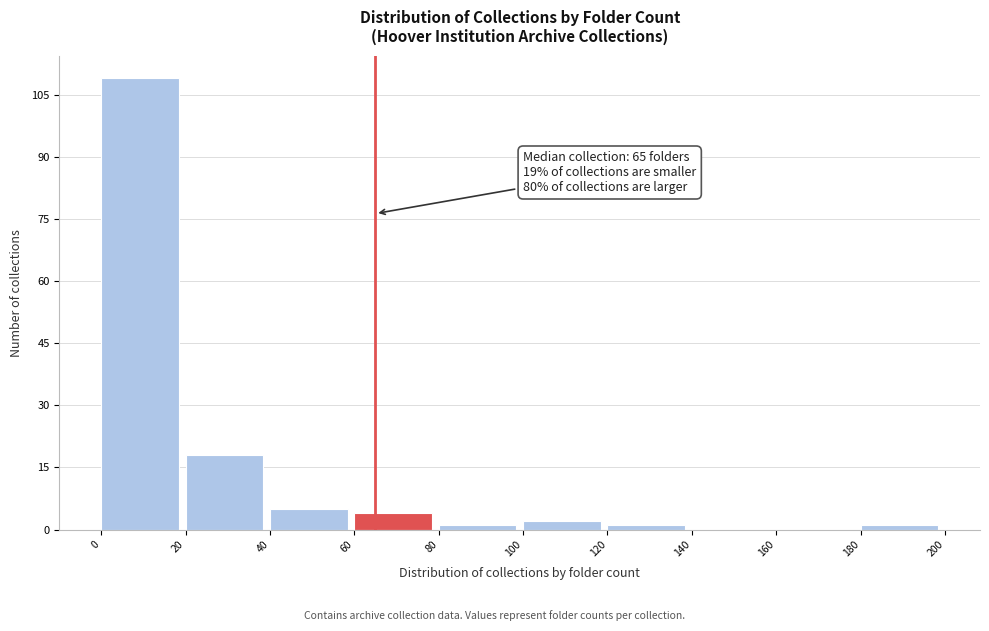

Over which range of the x-axis is the bar tallest?

0 to 20